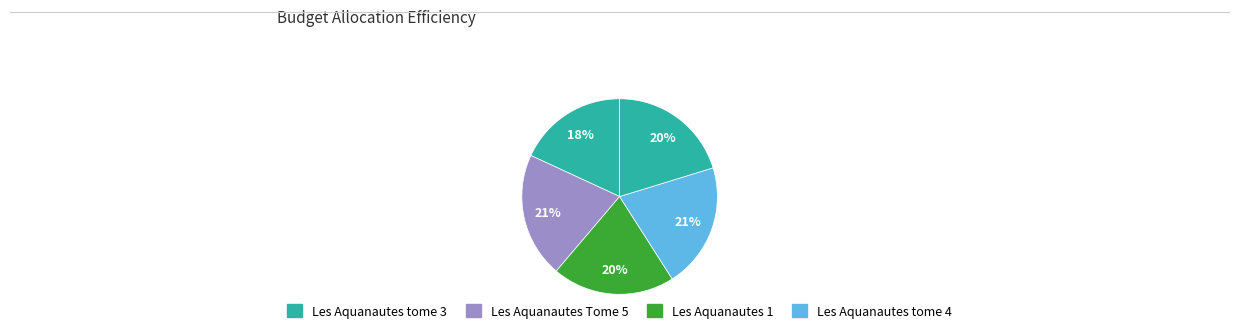

Which slice is the largest?

Les Aquanautes Tome 5